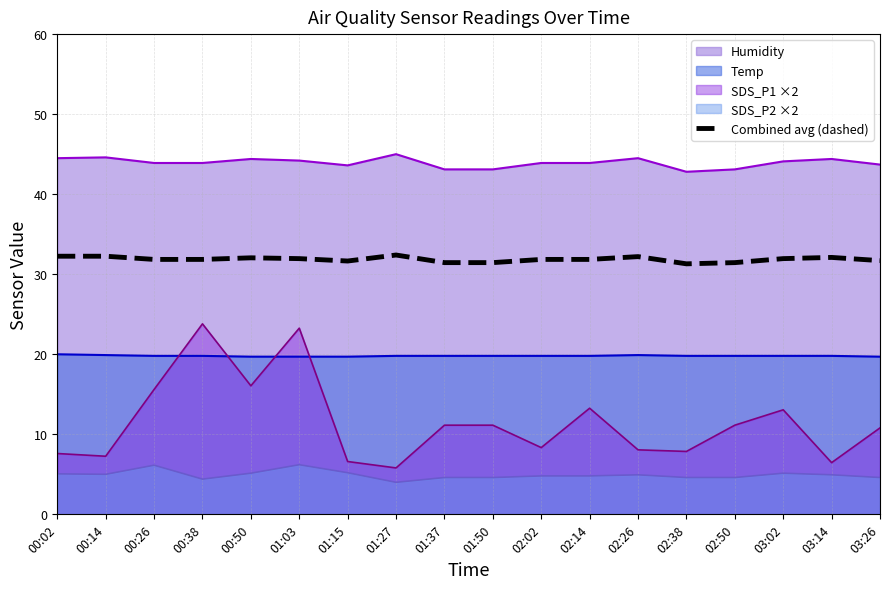

Where is the data nearest to the value 31?

02:38